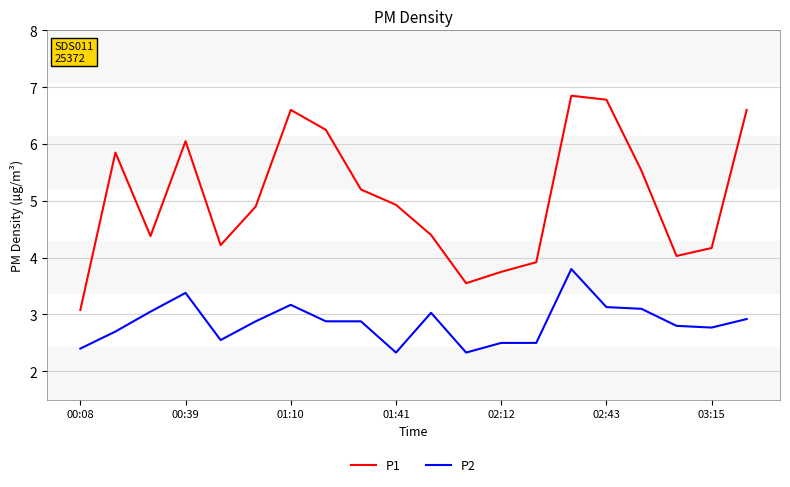

Which series has the largest total across all categories?

P1